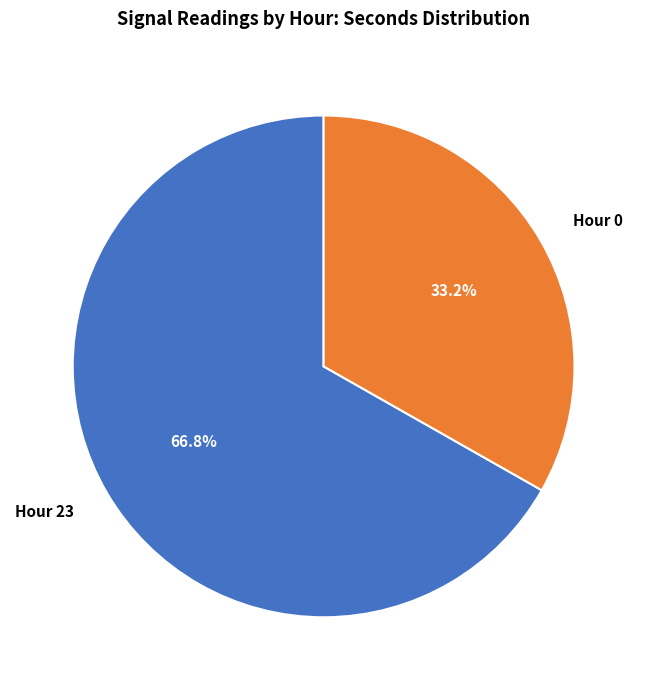

Do Hour 0 and Hour 23 together represent more than half of the pie?

Yes